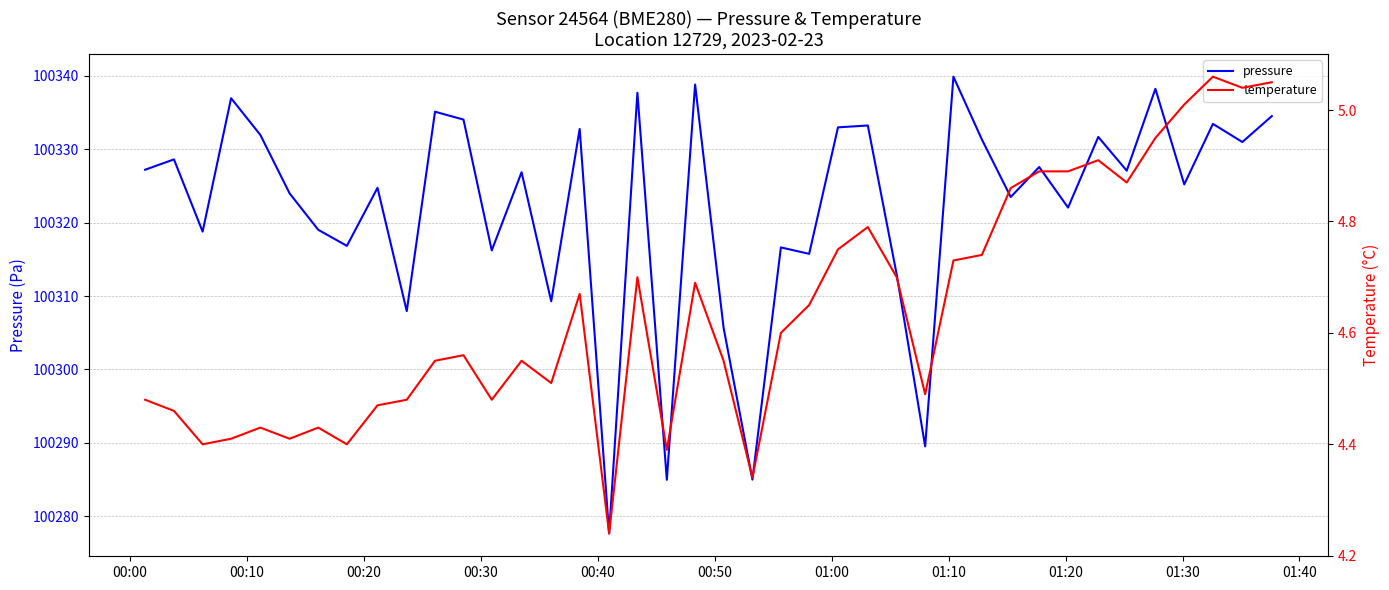

Reading left to right, list all the values displayed in this chart.

pressure: 100327.2	100328.6	100318.8	100337.0	100332.0	100324.0	100319.0	100316.8	100324.8	100307.9	100335.1	100334.1	100316.2	100326.9	100309.3	100332.8	100277.6	100337.7	100284.9	100338.8	100305.7	100285.0	100316.6	100315.8	100333.0	100333.2	100312.9	100289.5	100339.9	100331.3	100323.5	100327.6	100322.1	100331.7	100327.1	100338.2	100325.2	100333.5	100331.0	100334.5
temperature: 4.5	4.5	4.4	4.4	4.4	4.4	4.4	4.4	4.5	4.5	4.5	4.6	4.5	4.5	4.5	4.7	4.2	4.7	4.4	4.7	4.5	4.3	4.6	4.7	4.8	4.8	4.7	4.5	4.7	4.7	4.9	4.9	4.9	4.9	4.9	5.0	5.0	5.1	5.0	5.0